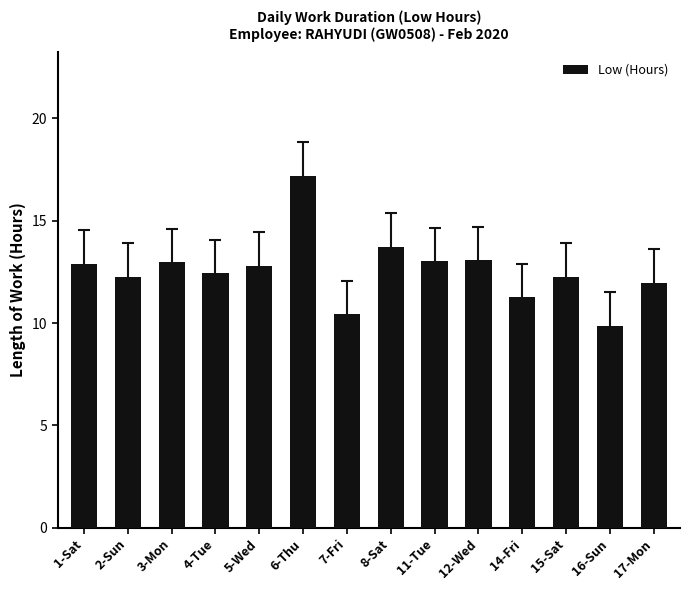

At which category does the chart reach its minimum across all series?

16-Sun